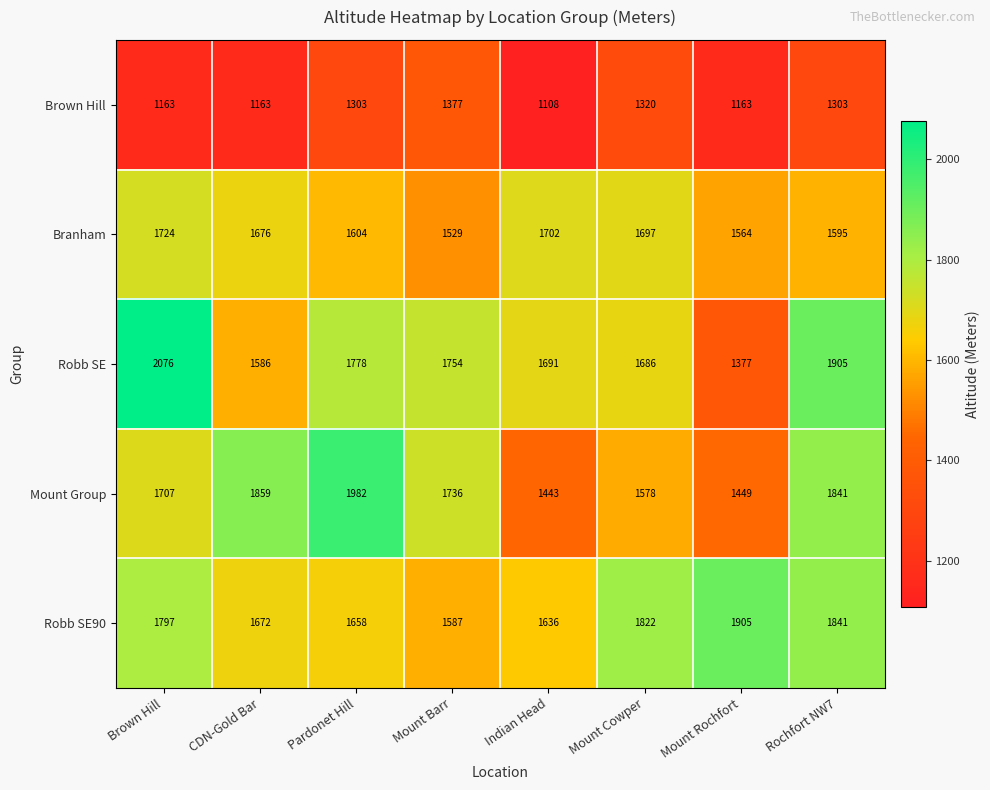

Rank the series by their maximum value, from highest to lowest.

Robb SE, Mount Group, Robb SE90, Branham, Brown Hill